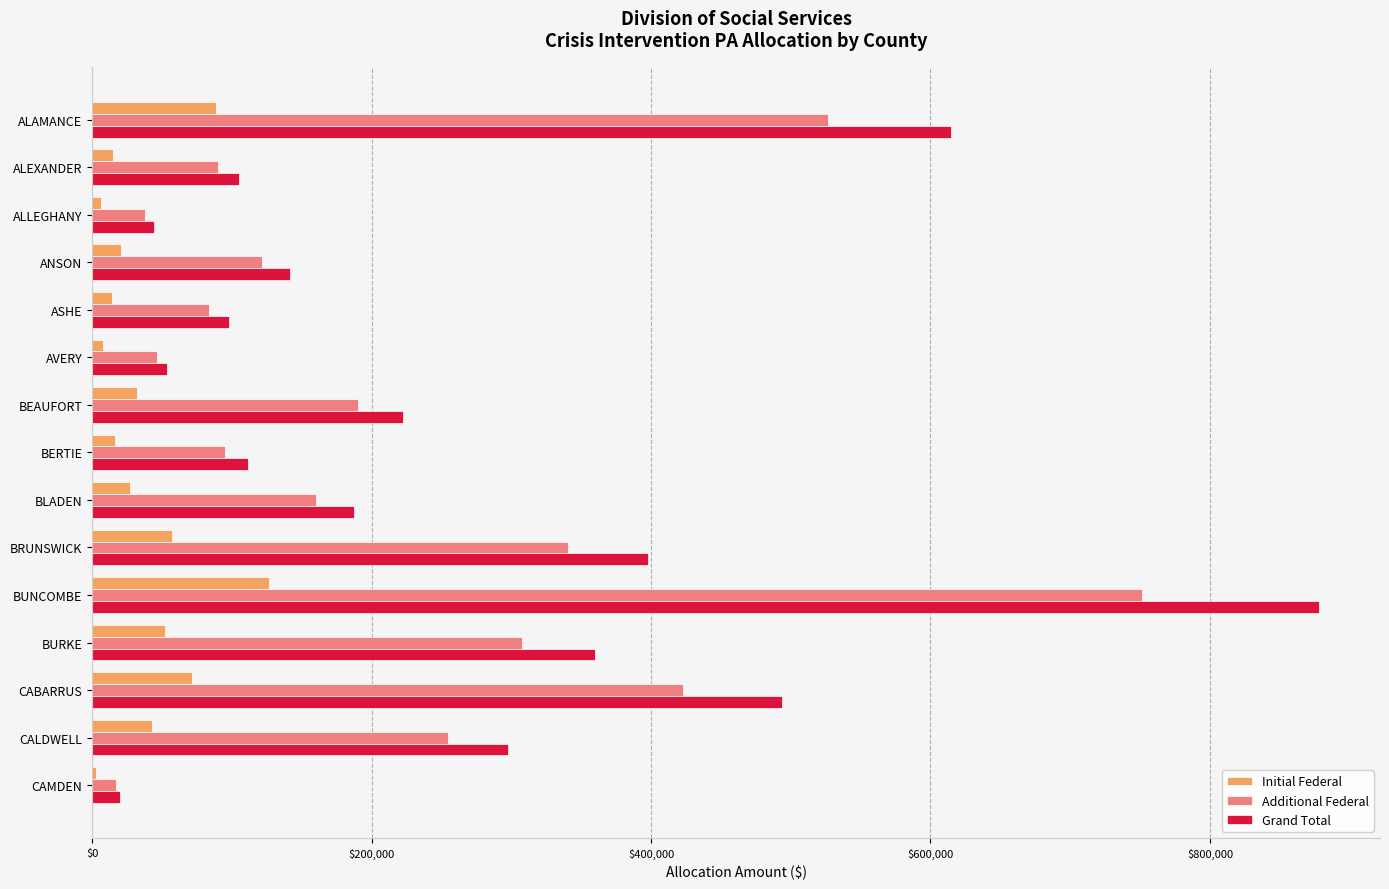

How many data points in Initial Federal are less than 27000?

7